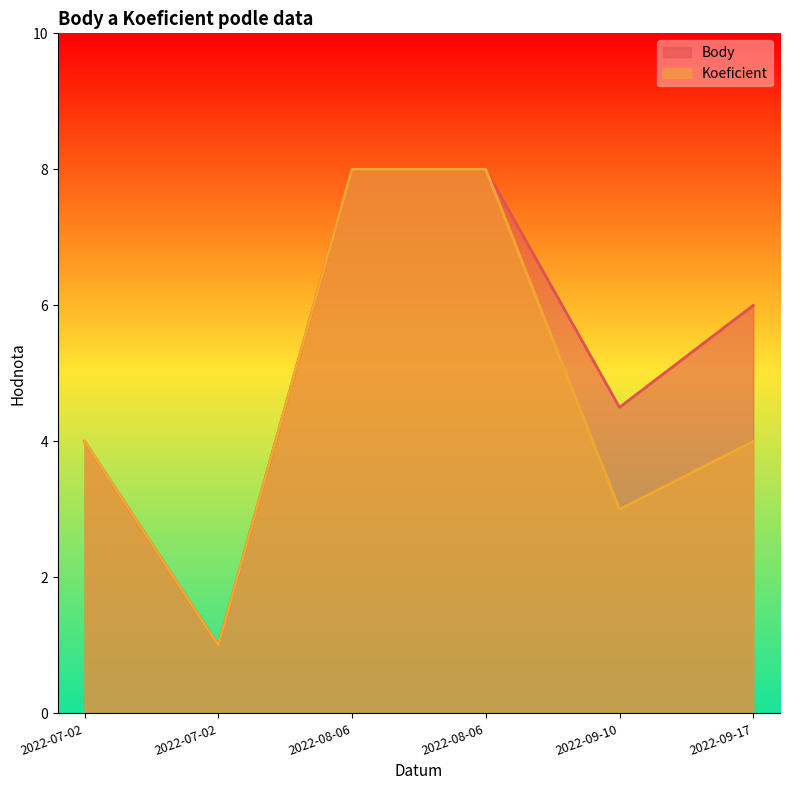

What are all the series names shown in the legend?

Body, Koeficient